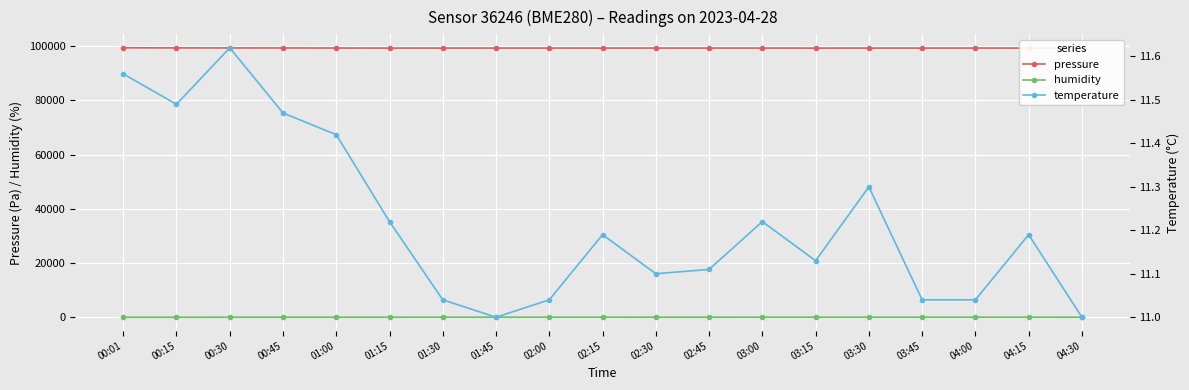

Where is the first local maximum for pressure?

02:00